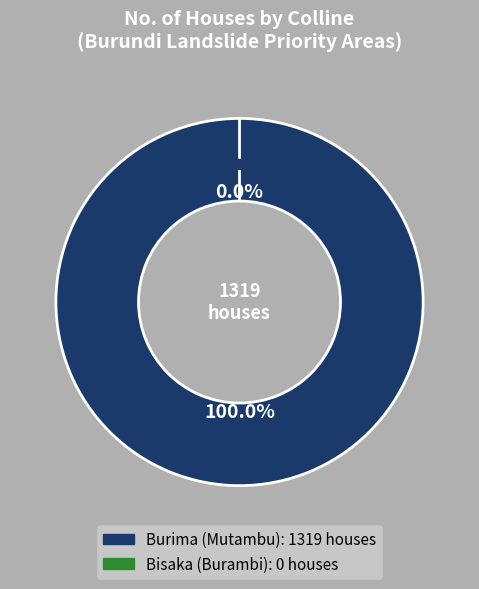

How much of the chart is everything except Bisaka (Burambi)?

100.0%